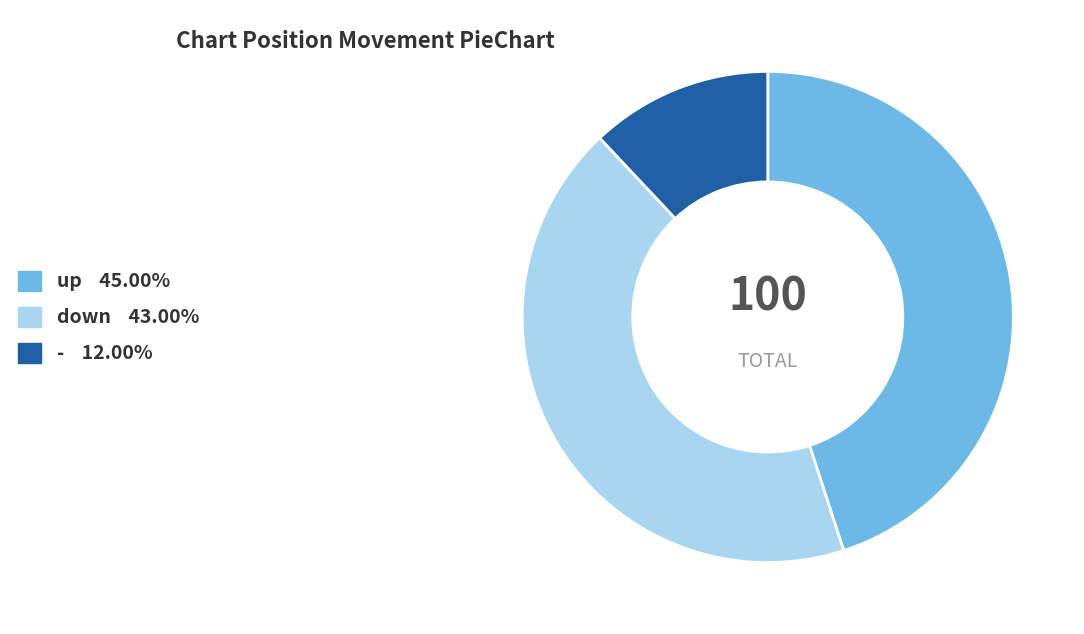

Is the sum of - and down greater than half?

Yes